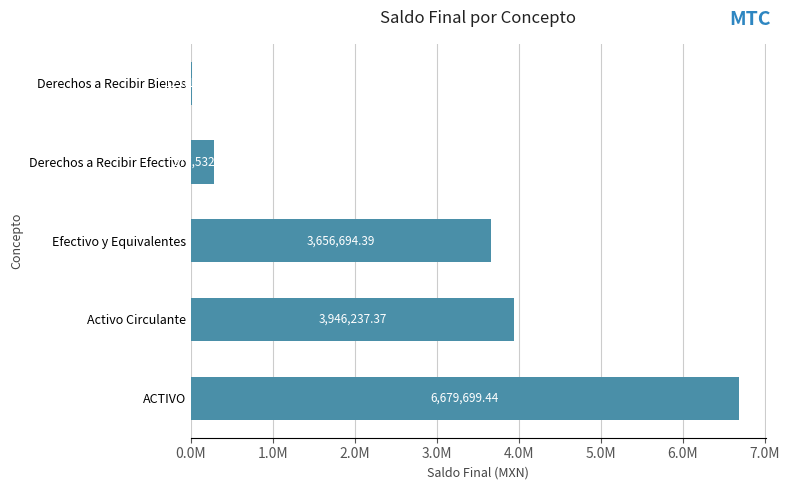

Which category has the highest value across all series?

ACTIVO